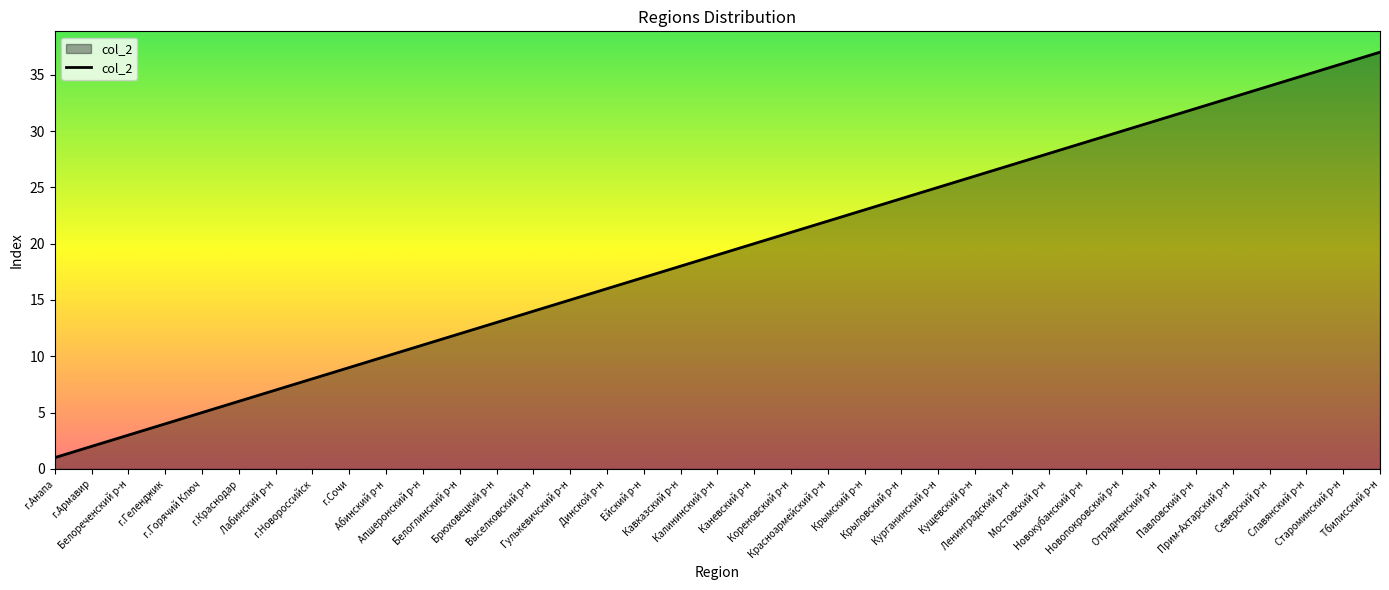

Does the chart display data point markers on the line(s)?

No